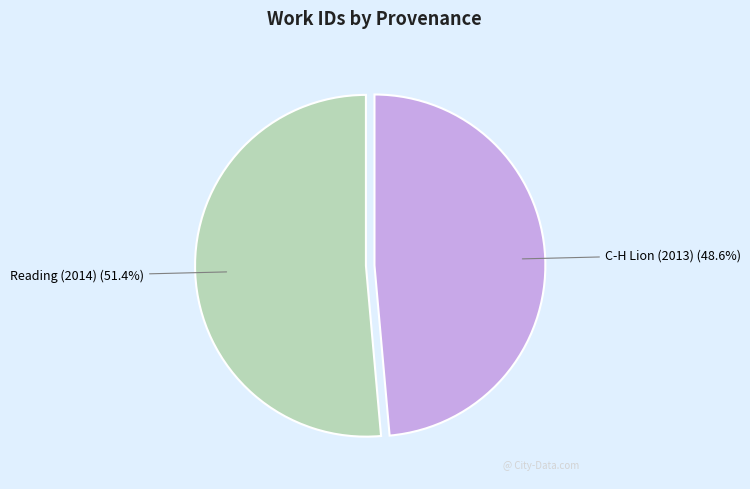

Count the number of slices in the pie.

2